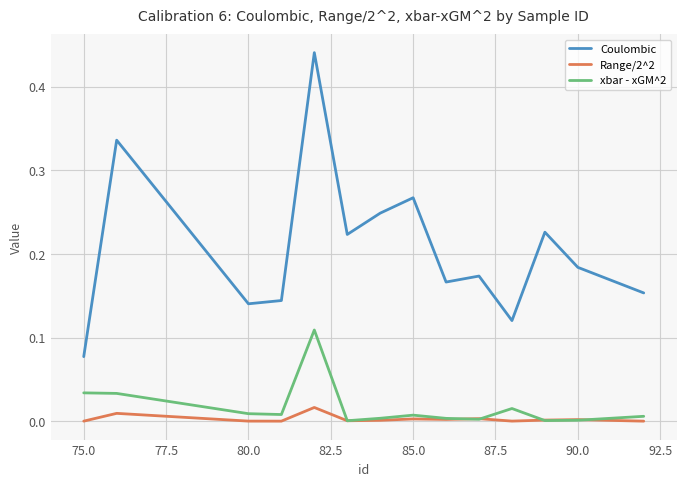

Which series has the largest total across all categories?

Coulombic